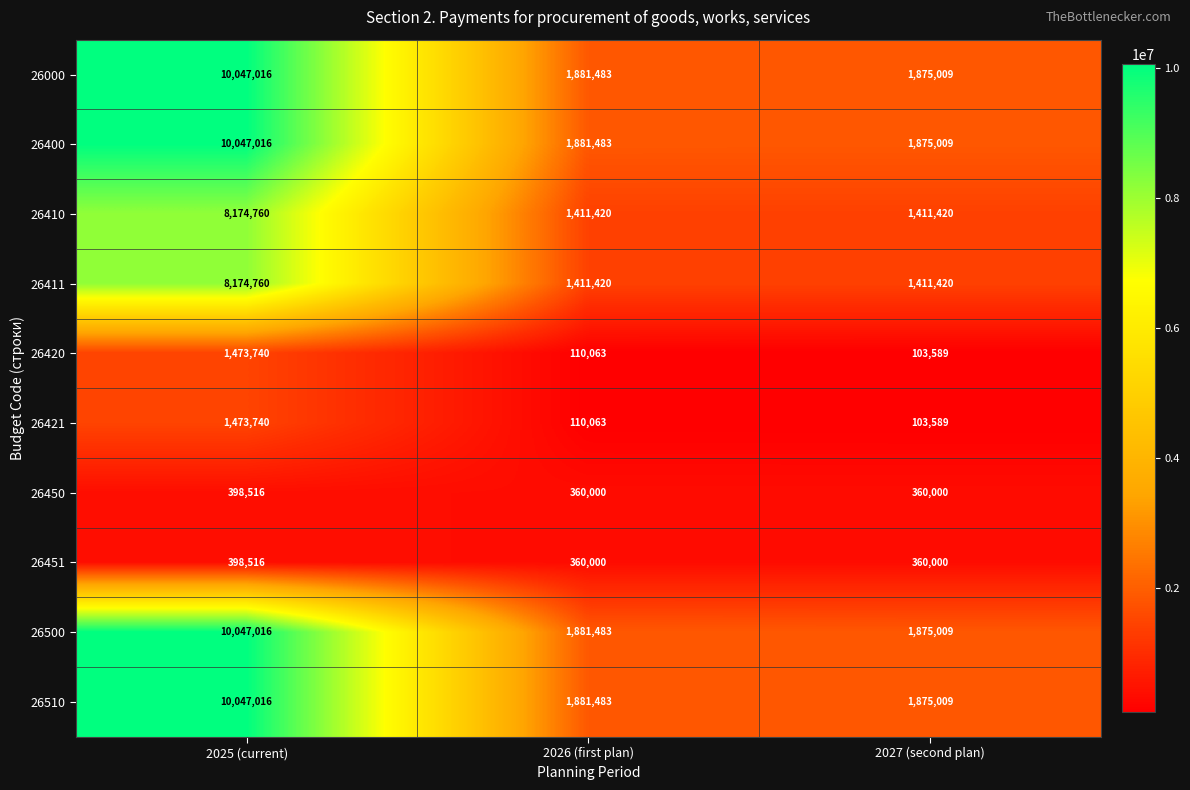

At how many categories does at least one series exceed 7779581?

1